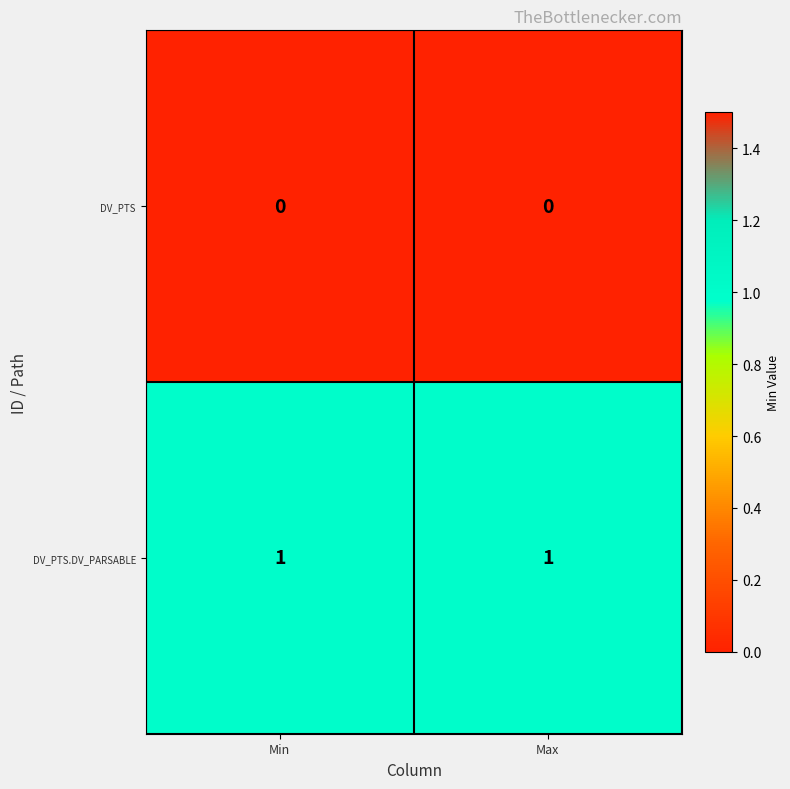

What is the spread (max minus min) of values at Min?

1